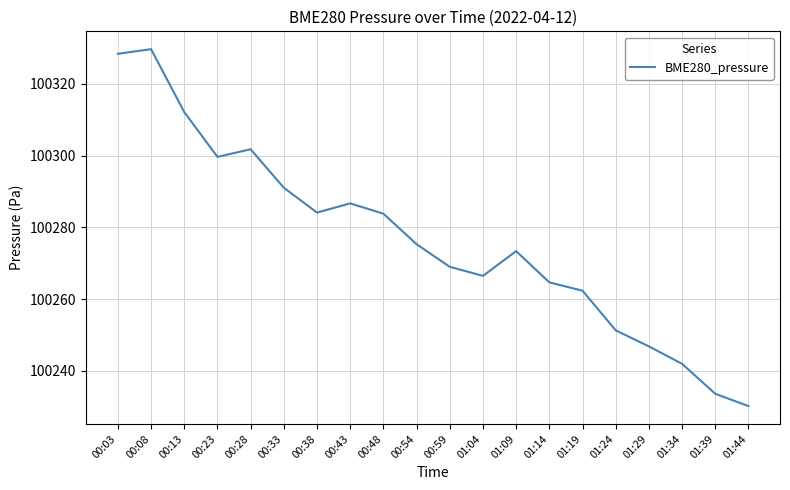

What is the maximum value shown in the chart?

100329.7